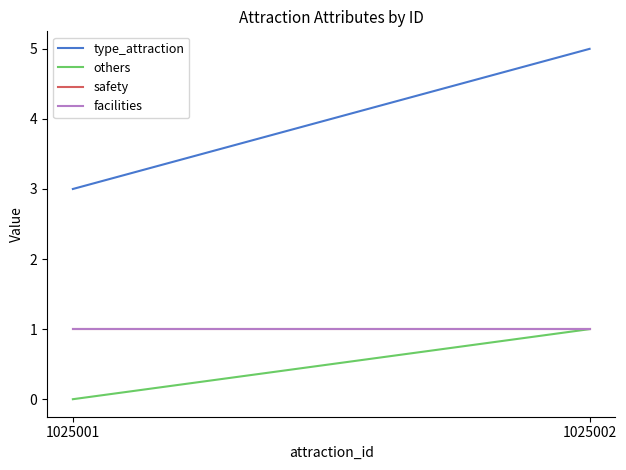

What is the value of the facilities point at the 1st from the left?

1